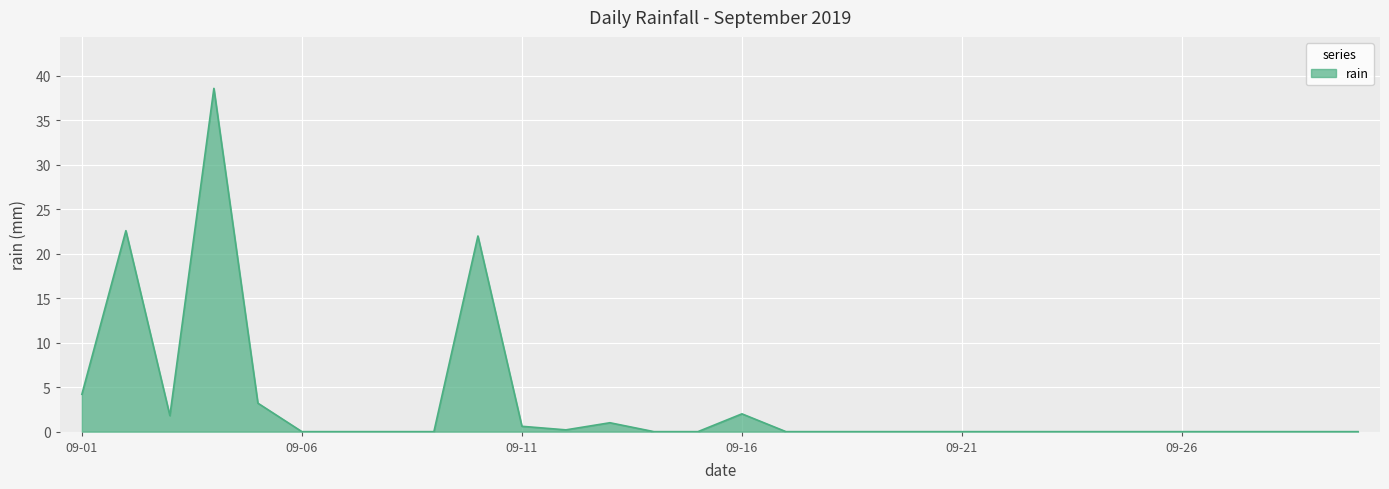

What is the maximum value shown in the chart?

38.6